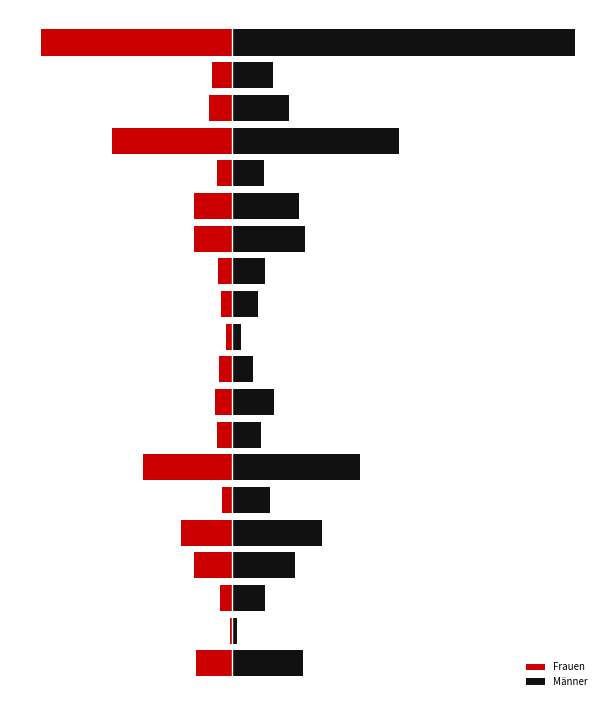

List the labels in order of Männer value, smallest first.

1, 10, 9, 11, 7, 15, 2, 12, 5, 18, 8, 17, 3, 14, 0, 13, 4, 6, 16, 19